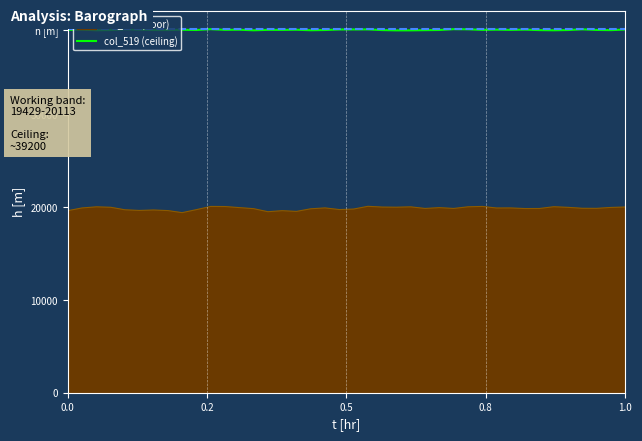

Does the chart have visible grid lines?

No